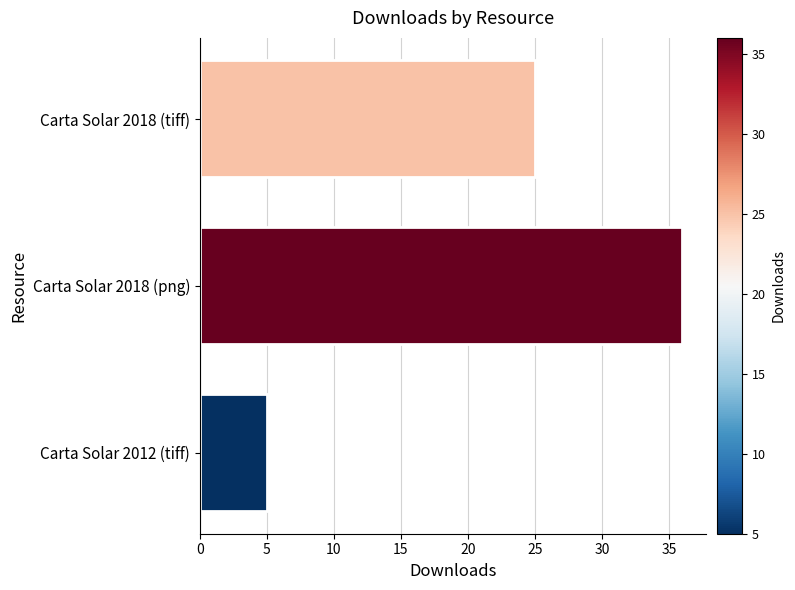

Are the bars horizontal?

Yes